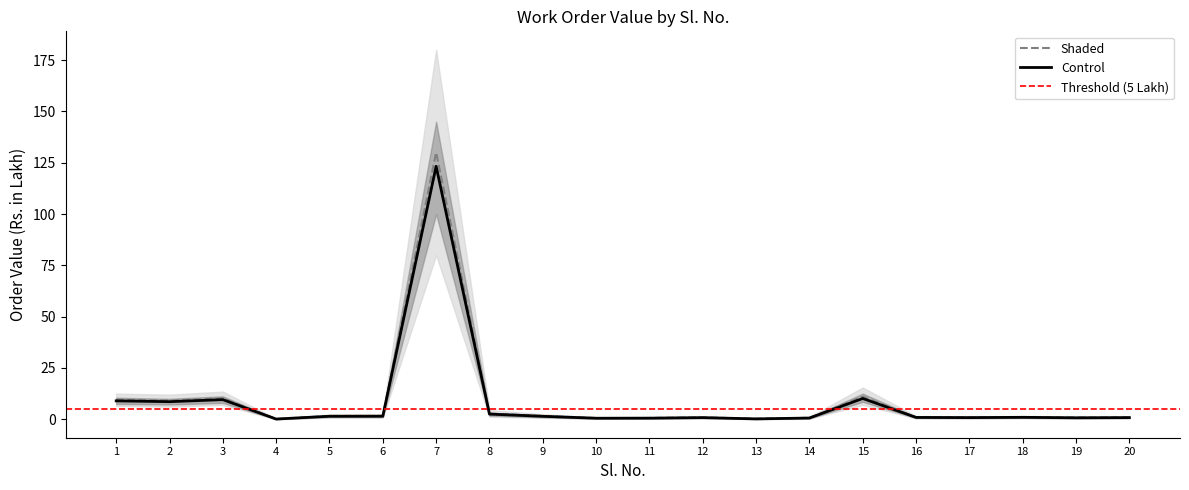

How many values in the Shaded series are below 1?

9